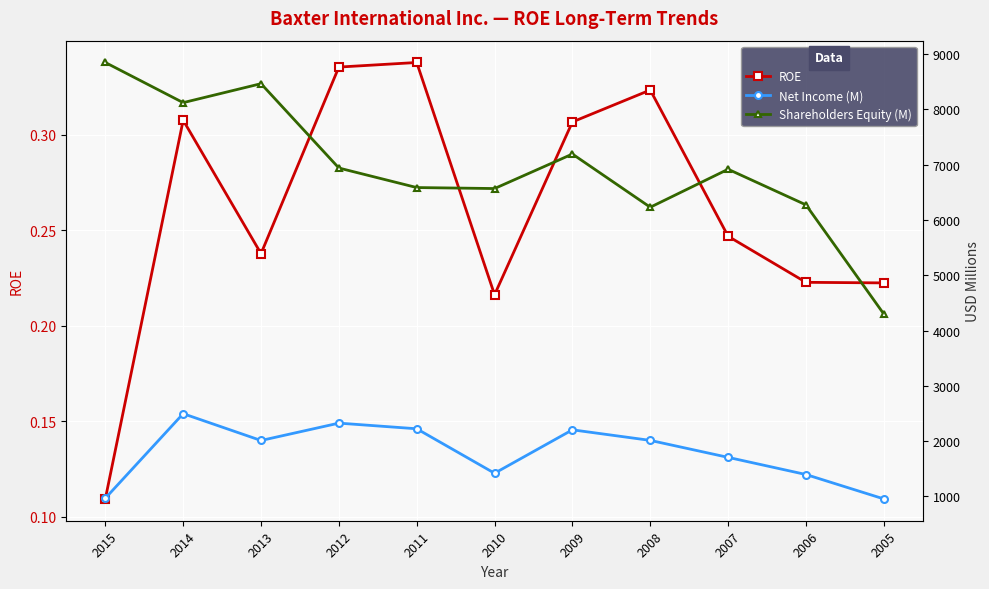

Does the chart display data point markers on the line(s)?

Yes